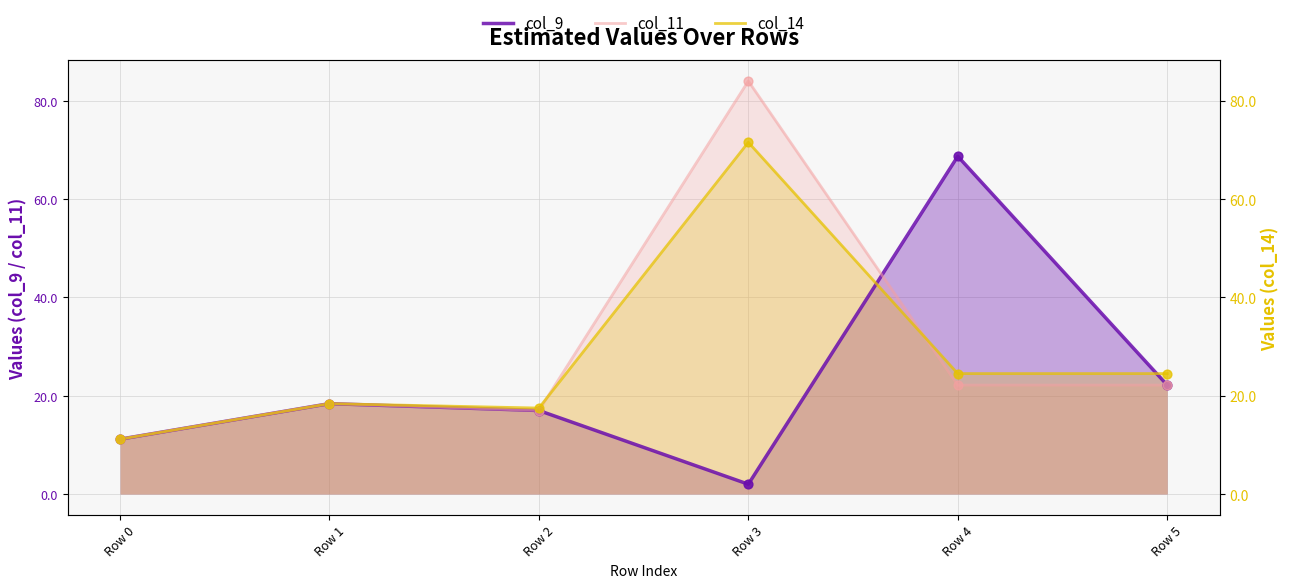

Which series has the largest total across all categories?

col_11